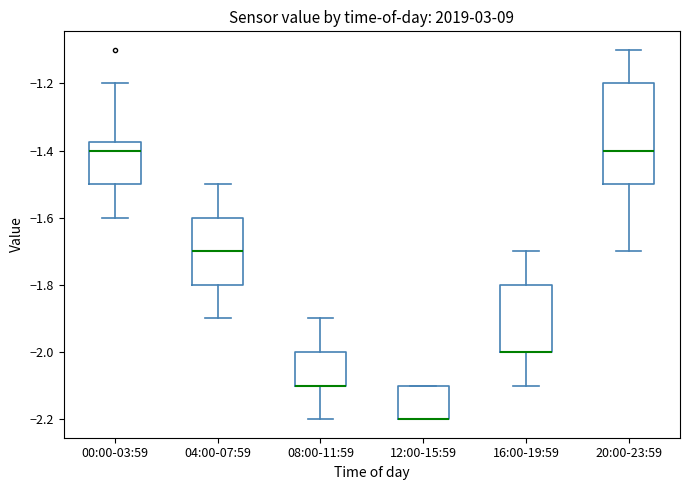

Comparing the boxes themselves (not the whiskers), which one is the tallest?

20:00-23:59